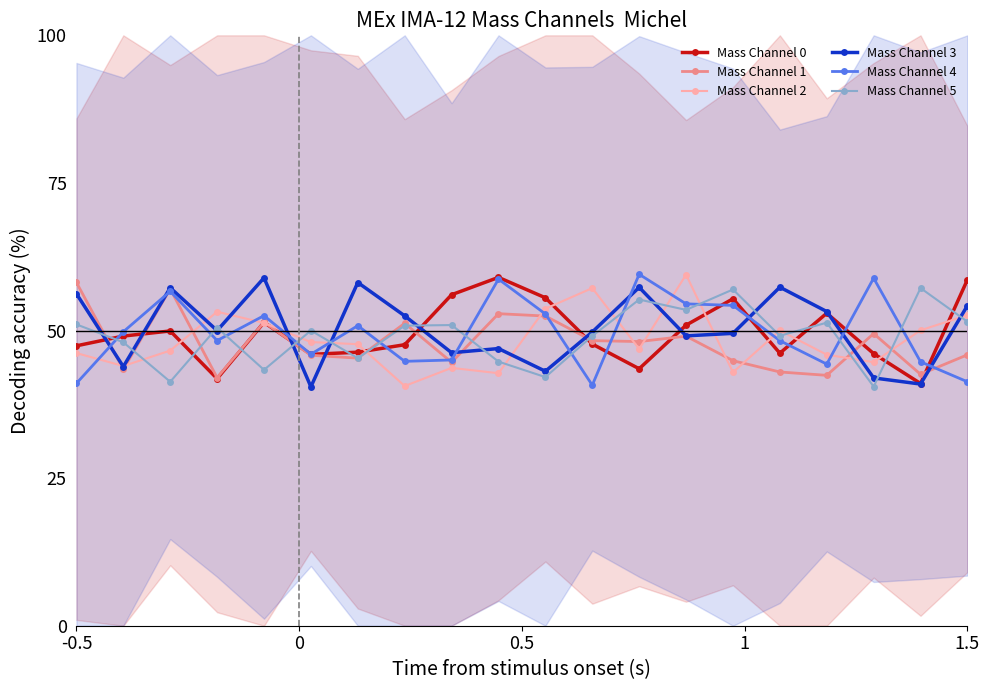

What is the lowest value of the Mass Channel 0 series?

41.0